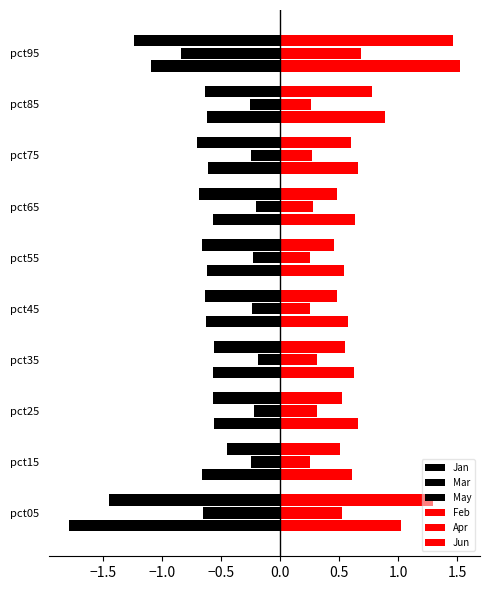

Count the number of data series in this chart.

6